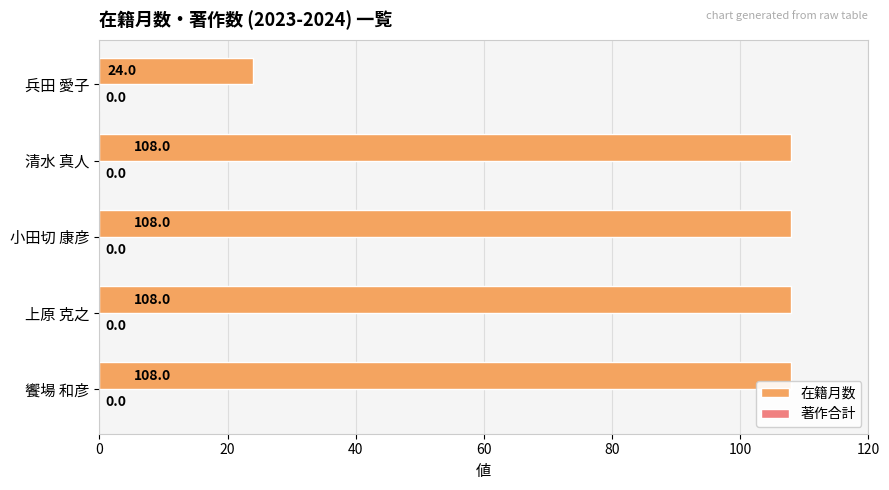

Which label corresponds to the smallest value in the chart?

兵田 愛子